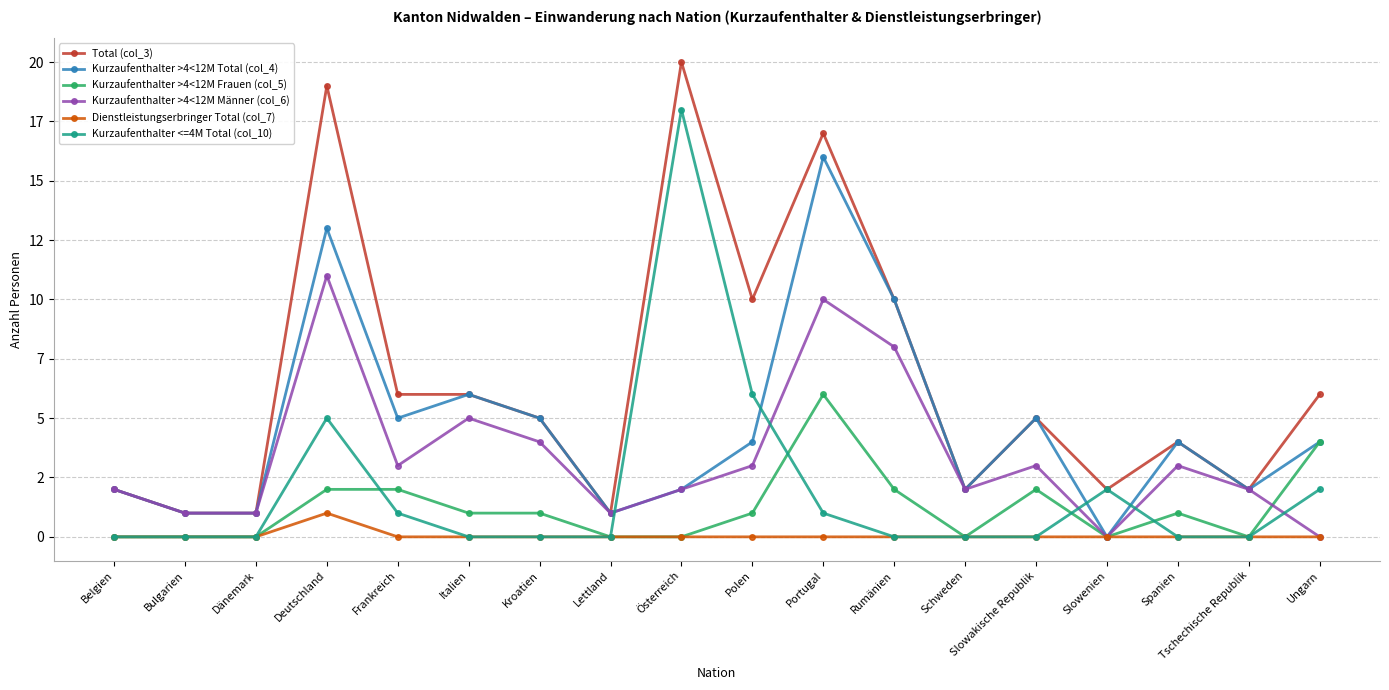

At which label is Dienstleistungserbringer Total (col_7) closest to 0?

Belgien